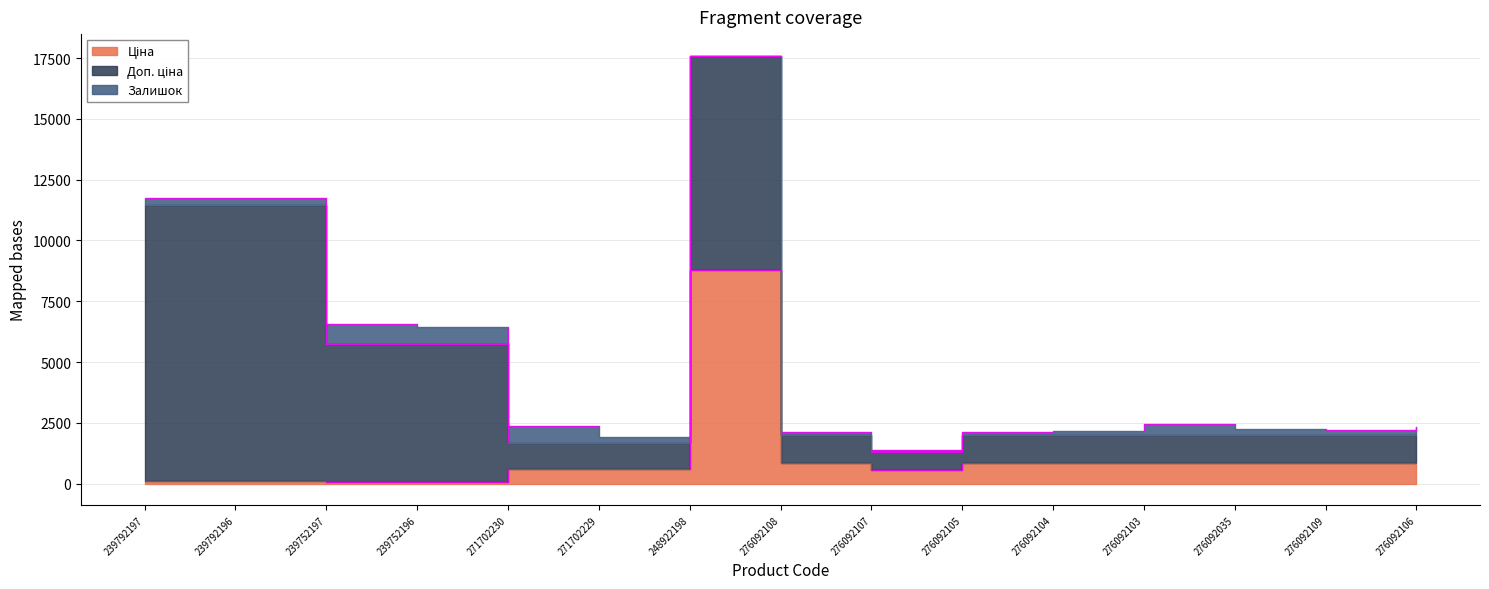

What are all the series names shown in the legend?

Ціна, Доп. ціна, Залишок